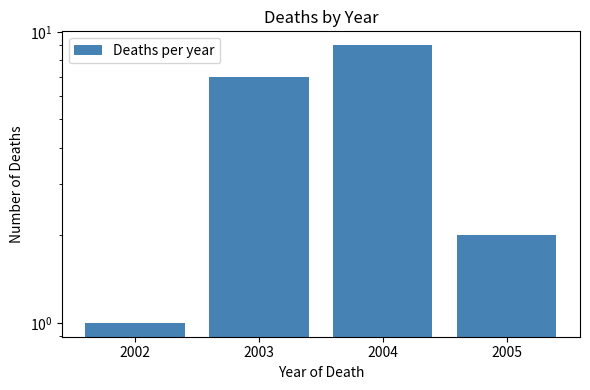

How many values are between 2 and 9?

3